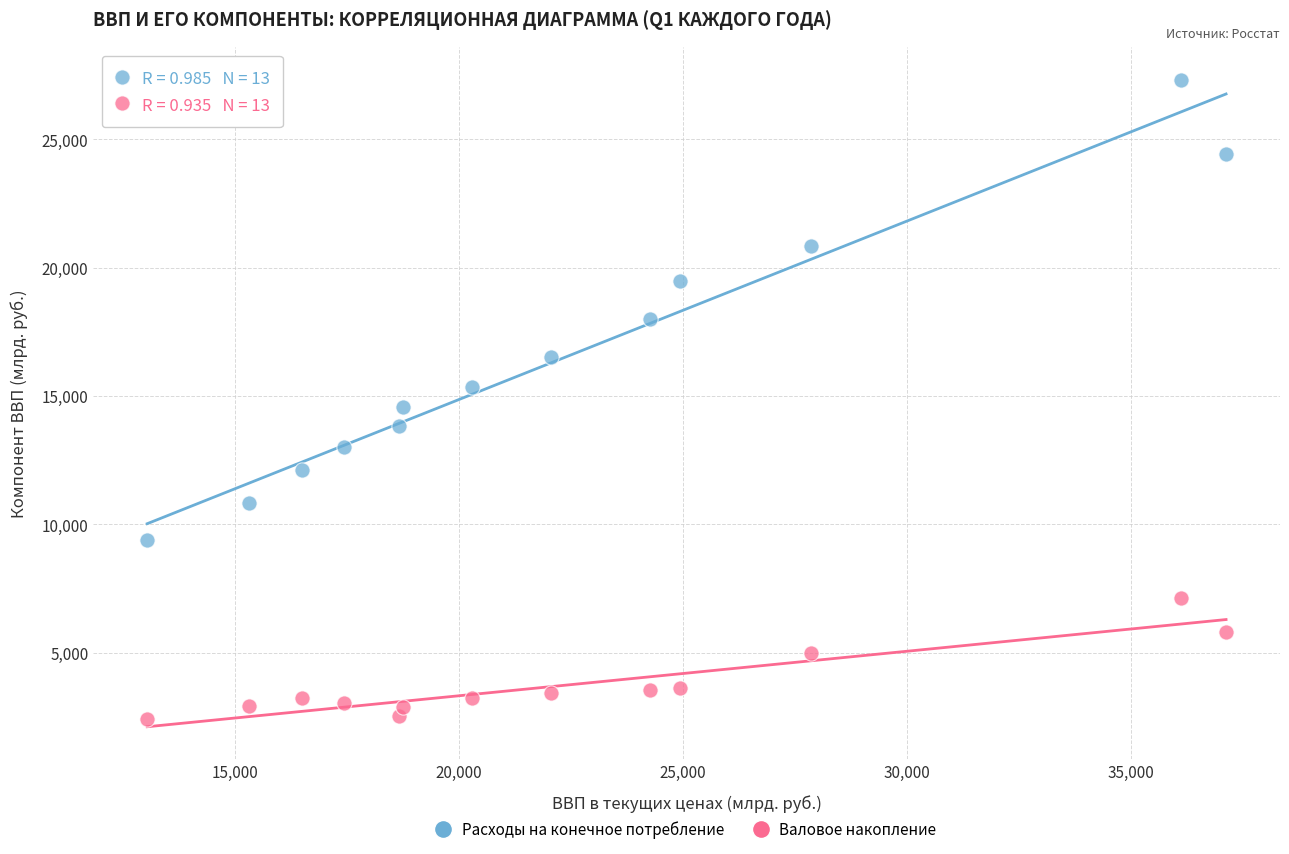

Across all data points, what is the range of X values (max minus min)?

24094.1